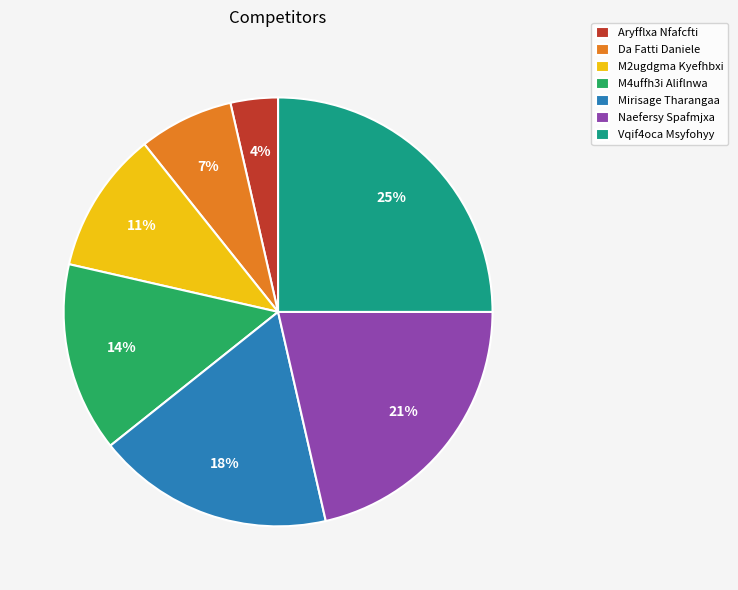

What percentage is the Naefersy Spafmjxa slice, to the nearest percent?

21%